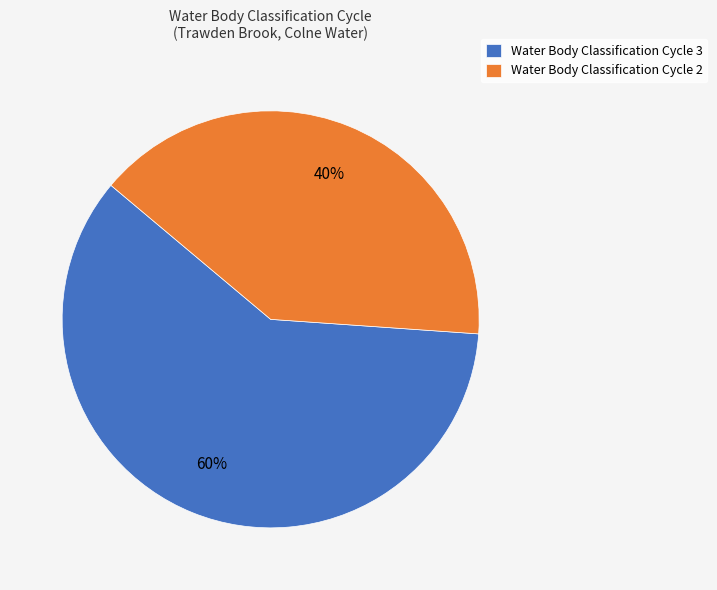

To the nearest percent, what portion does Water Body Classification Cycle 2 represent?

40%